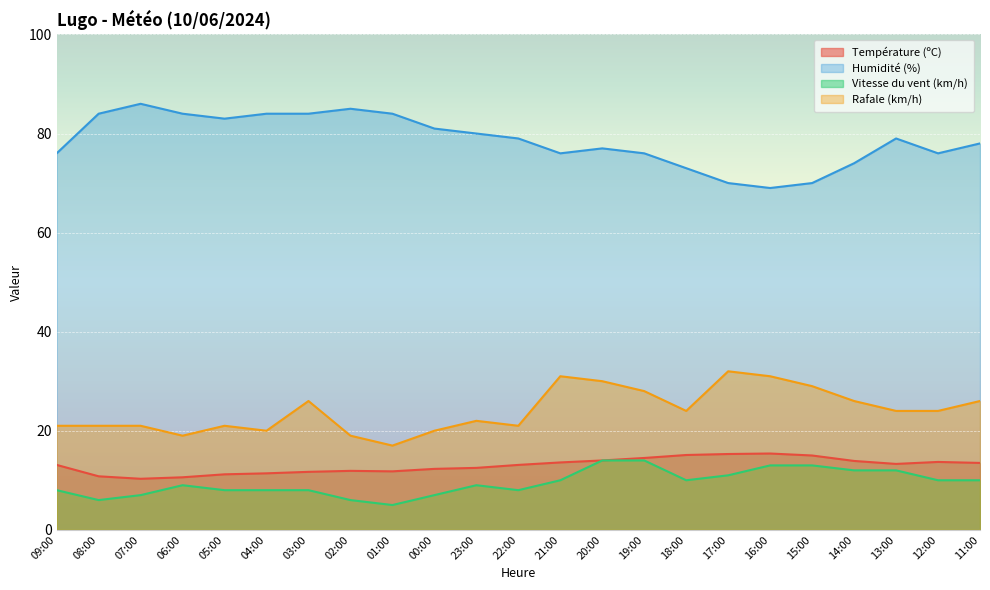

At 18:00, list the series in order from smallest to largest.

Vitesse du vent (km/h), Température (ºC), Rafale (km/h), Humidité (%)